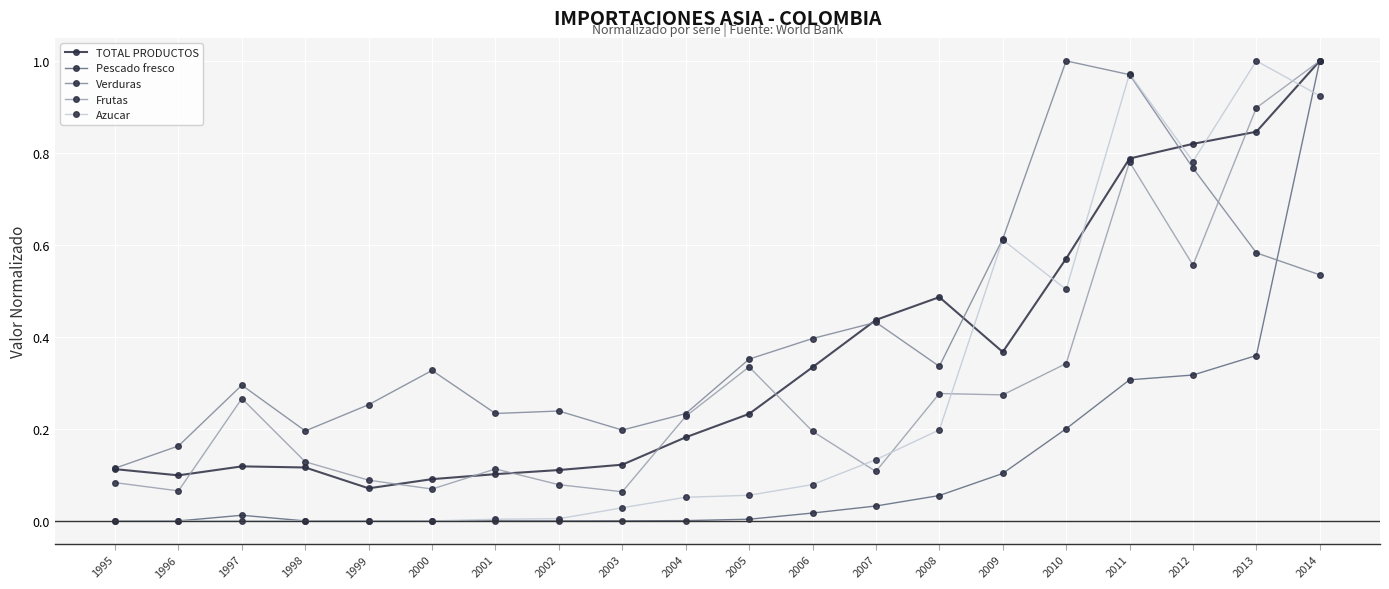

Which series changed the most between 1997 and 2005?

TOTAL PRODUCTOS